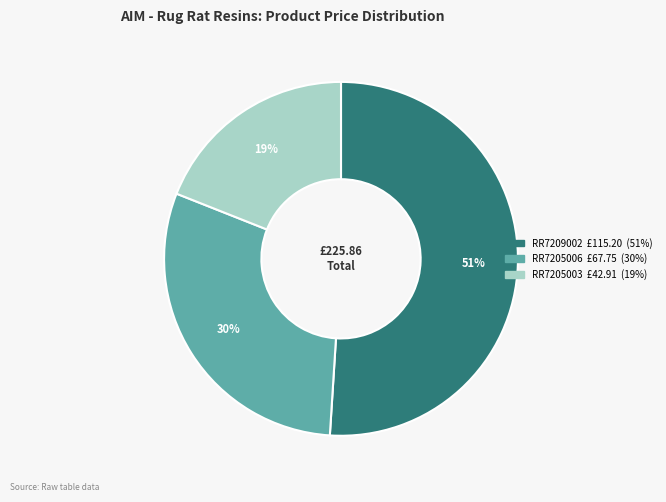

What is the majority slice?

RR7209002